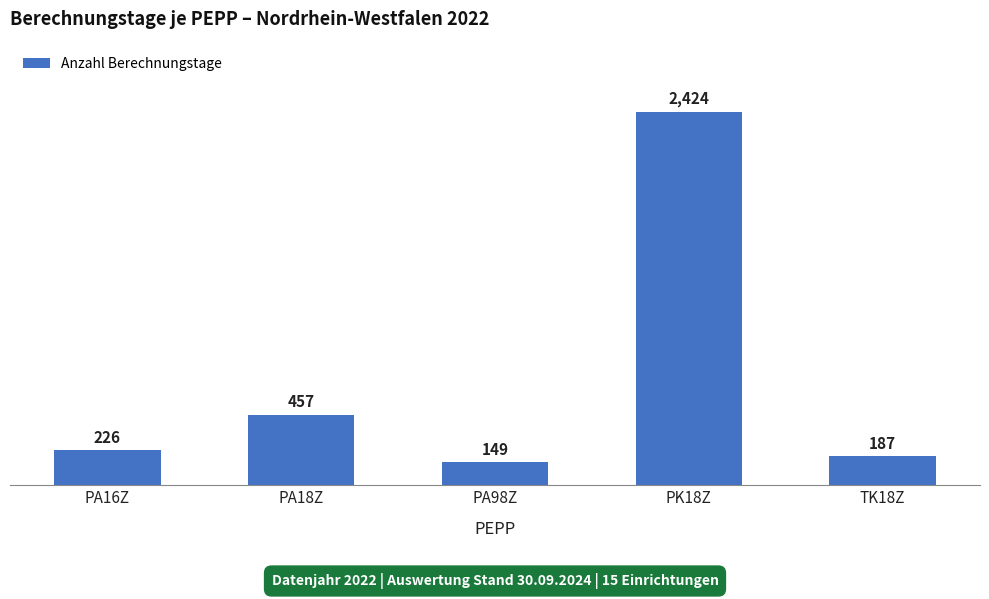

Approximately how many times larger is the value at PA16Z compared to PA98Z?

1.5